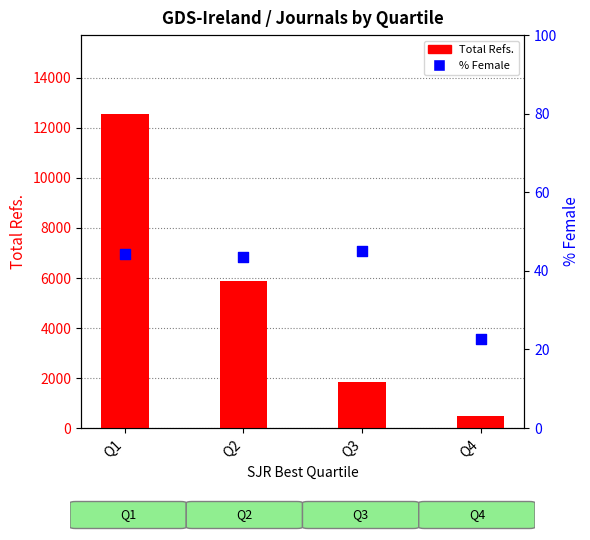

What is the total value across all series at Q3?

1889.1